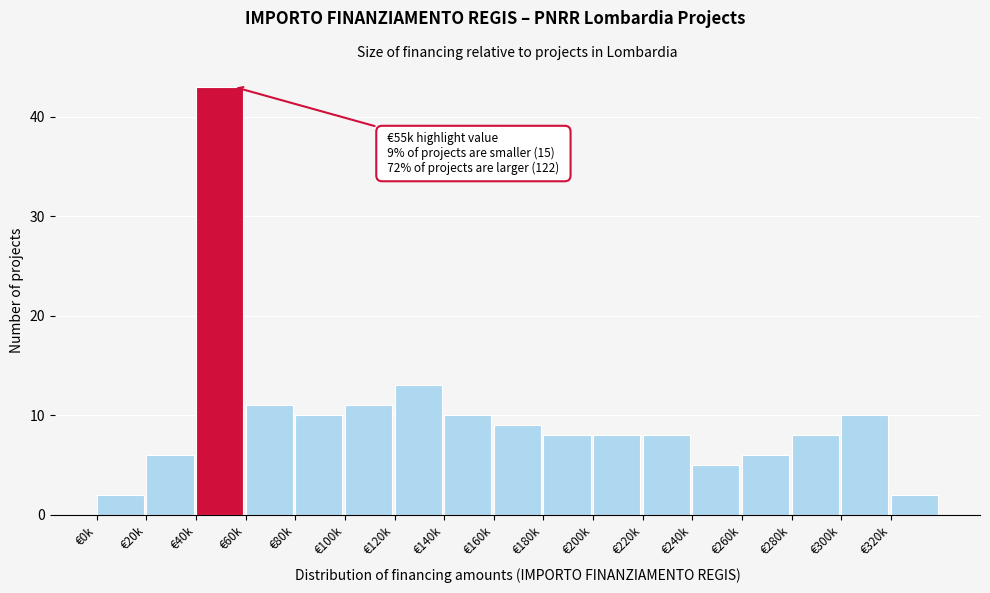

Reading left to right, what are all the values shown in this chart?

€0k=2	€20k=6	€40k=43	€60k=11	€80k=10	€100k=11	€120k=13	€140k=10	€160k=9	€180k=8	€200k=8	€220k=8	€240k=5	€260k=6	€280k=8	€300k=10	€320k=2